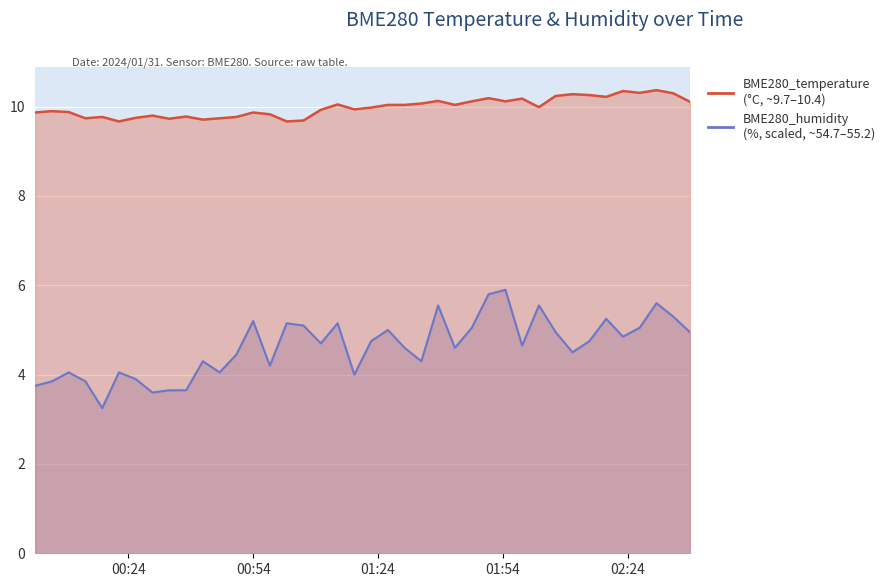

True or false: BME280_temperature and BME280_humidity intersect in this chart.

False